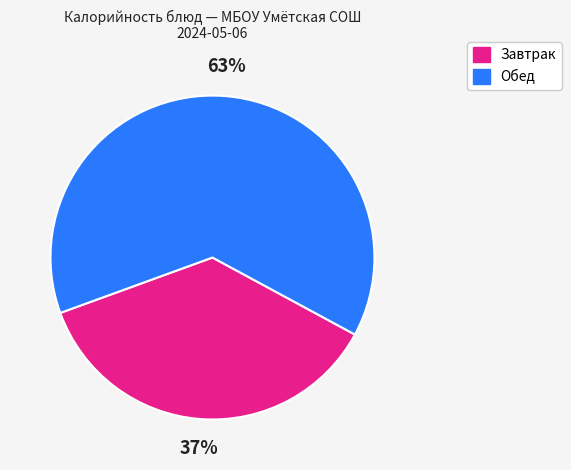

Is there a majority slice in this chart?

Yes